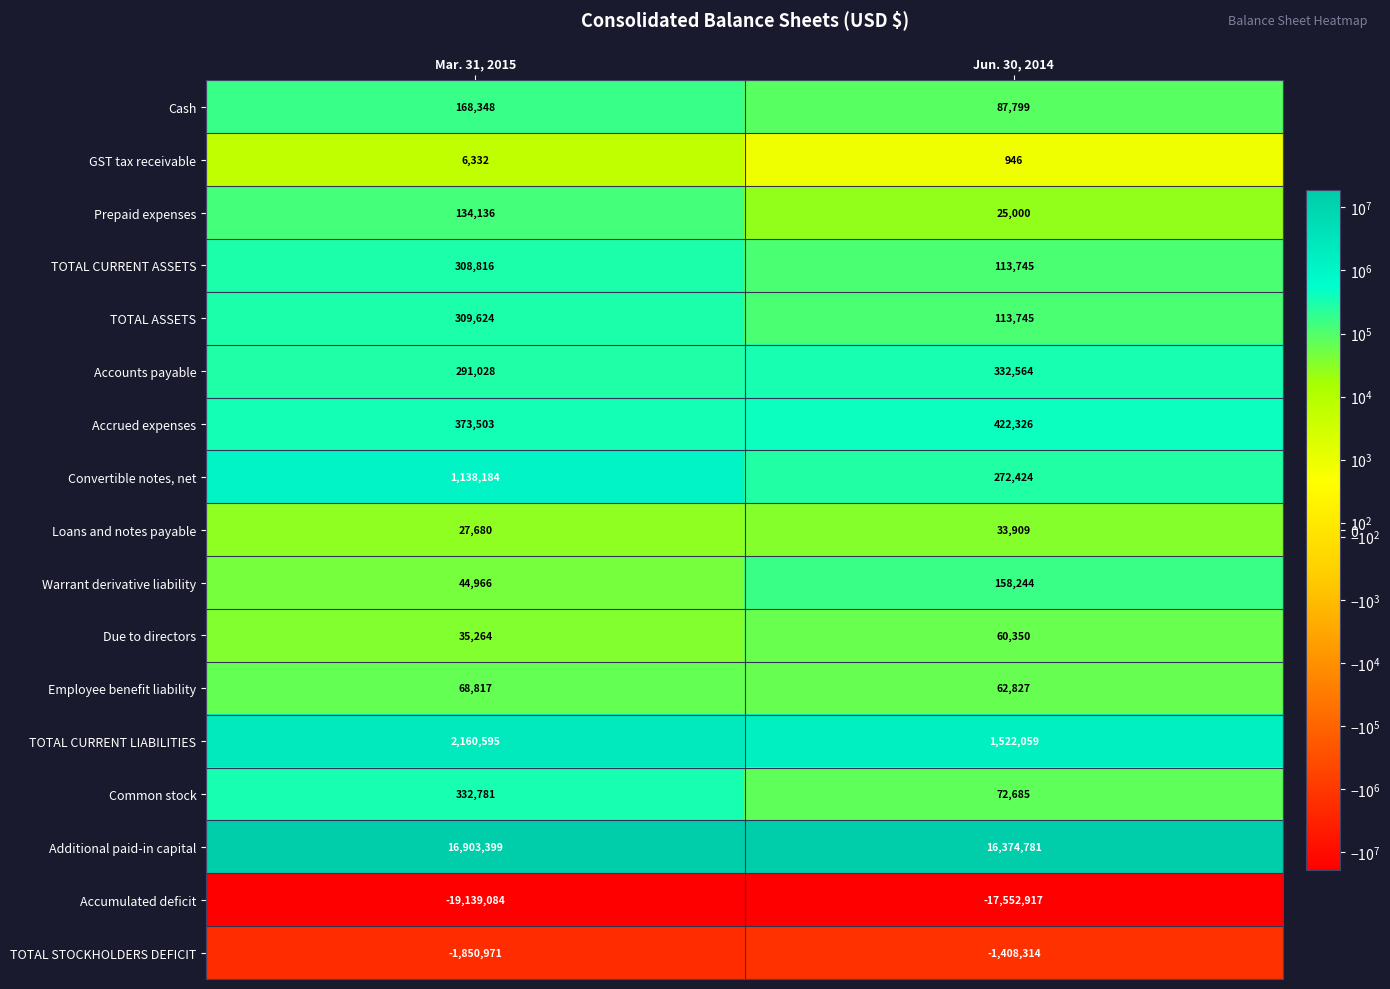

What is the sum of all Common stock values?

405466